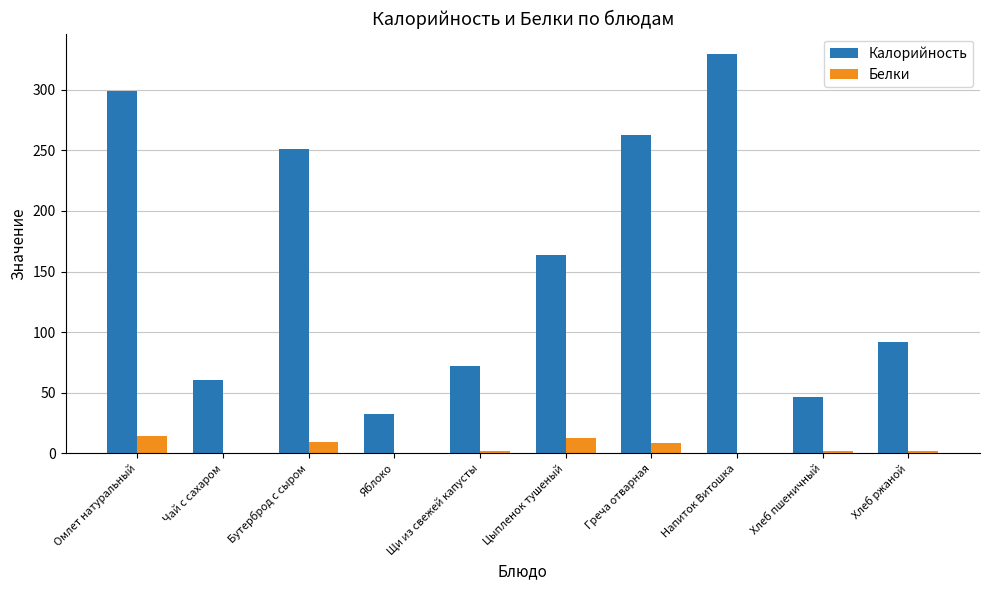

What is the sum of all Белки values?

49.6